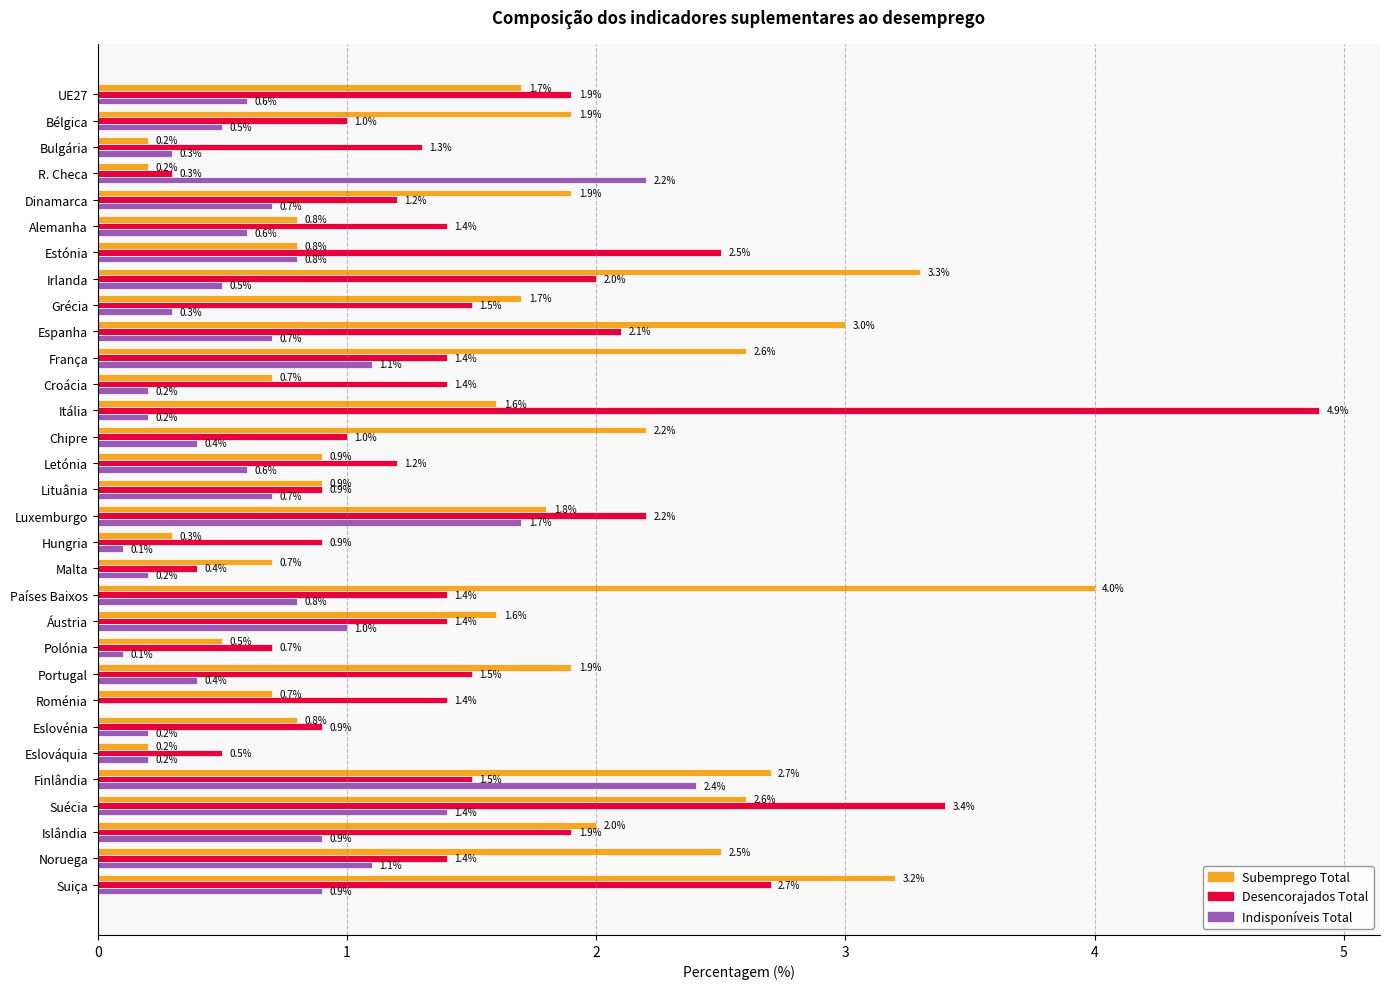

Where is Desencorajados Total nearest to the value 2?

Irlanda